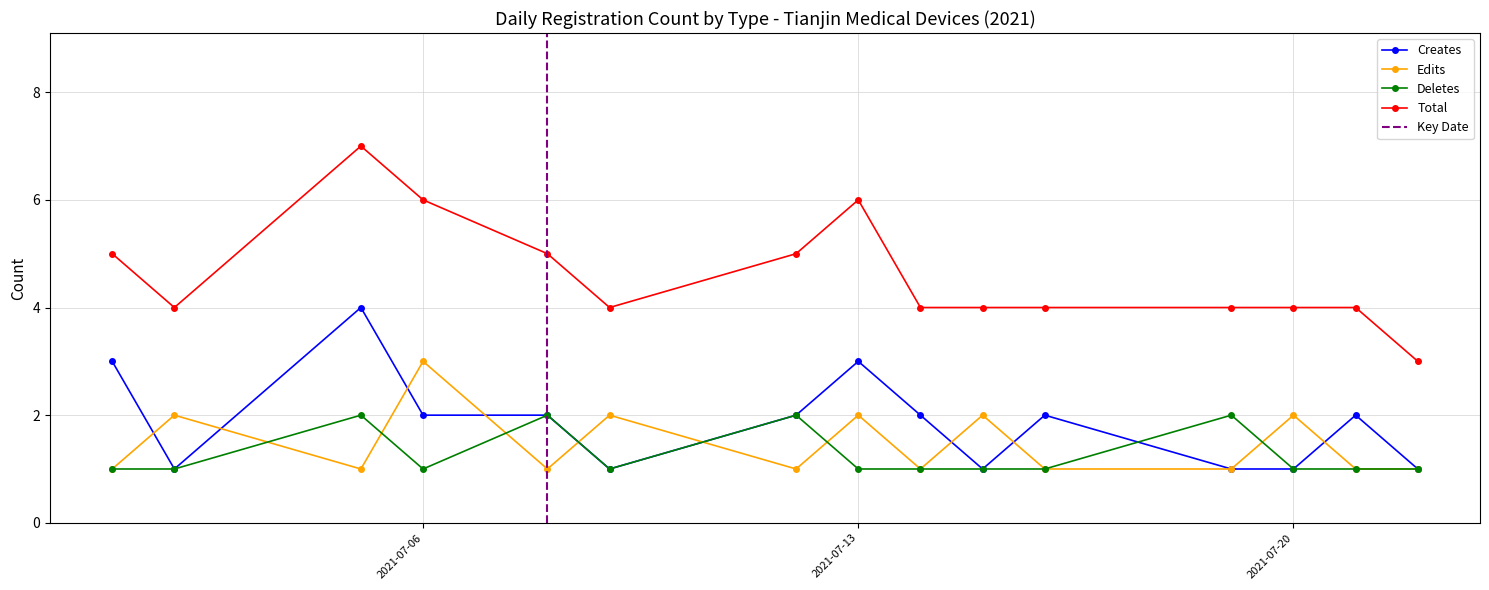

Between which two adjacent categories do Deletes and Edits first intersect?

2021-07-02 and 2021-07-05